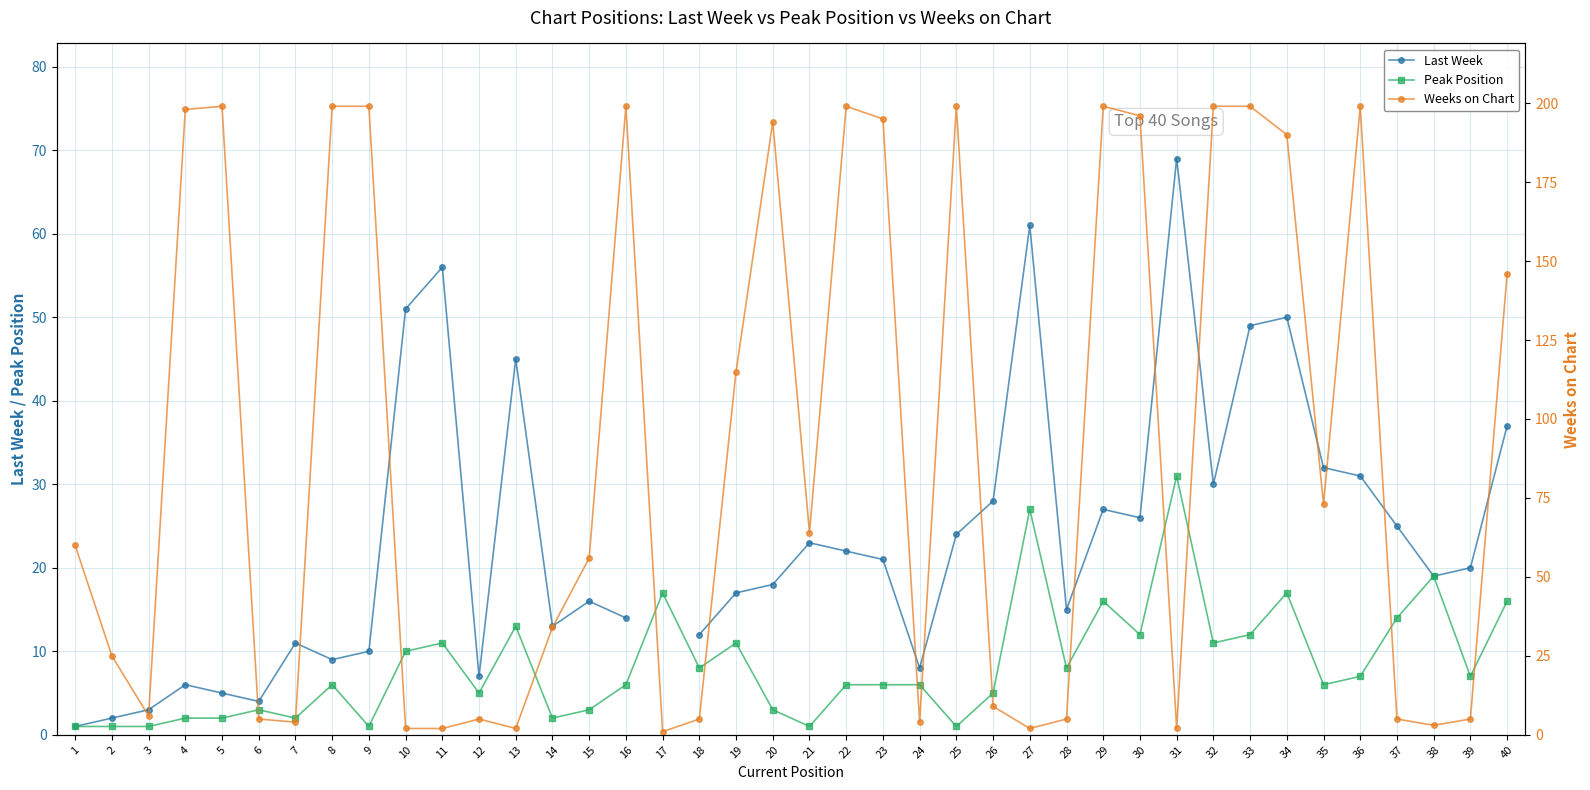

Between which two adjacent categories do Weeks on Chart and Last Week first intersect?

6 and 7